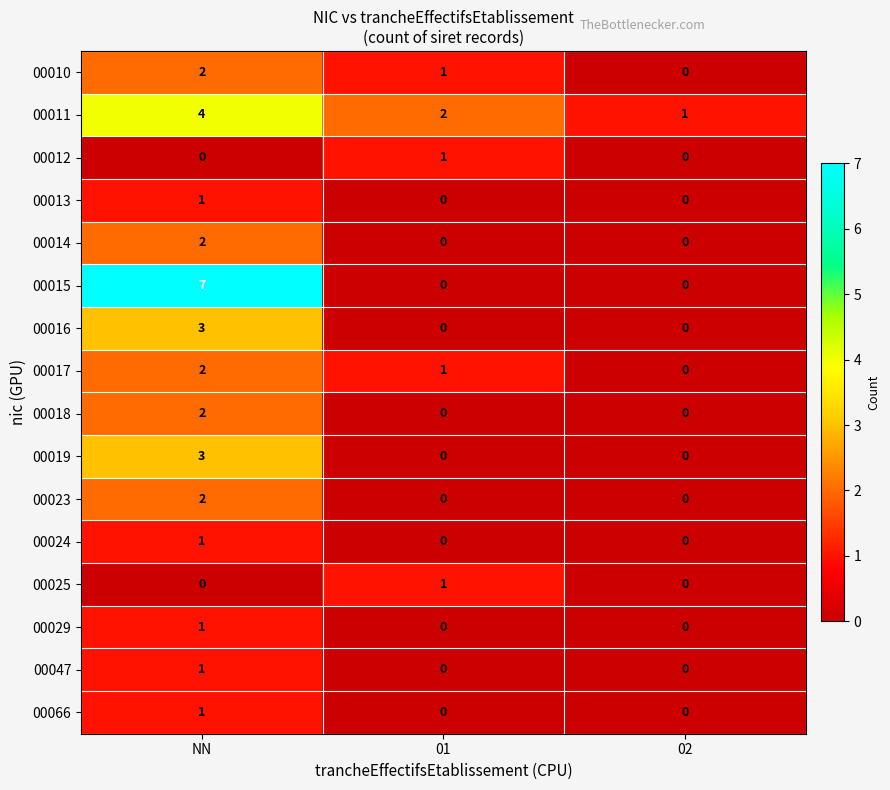

Count the 00017 values in the range 0 to 2.

3